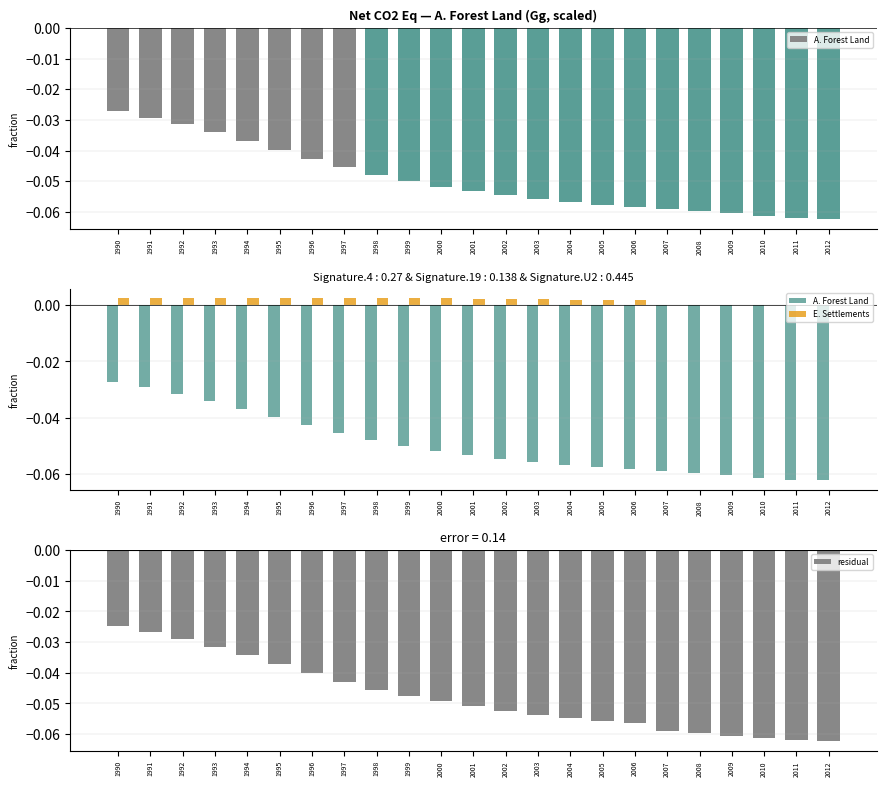

What is the sum of all A. Forest Land values?

-1.1